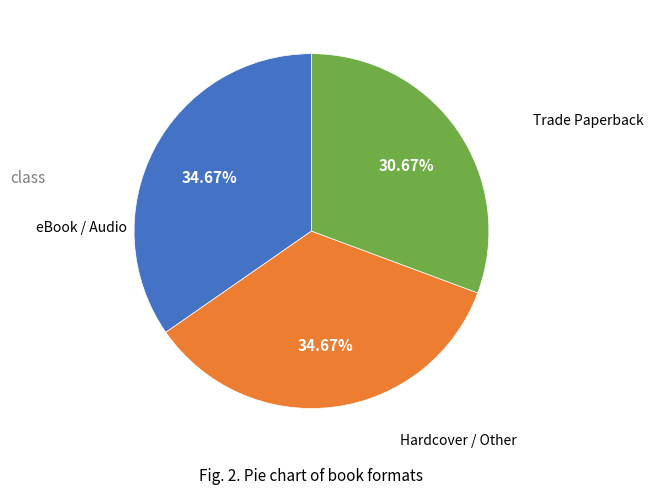

Does any single category account for the majority?

No